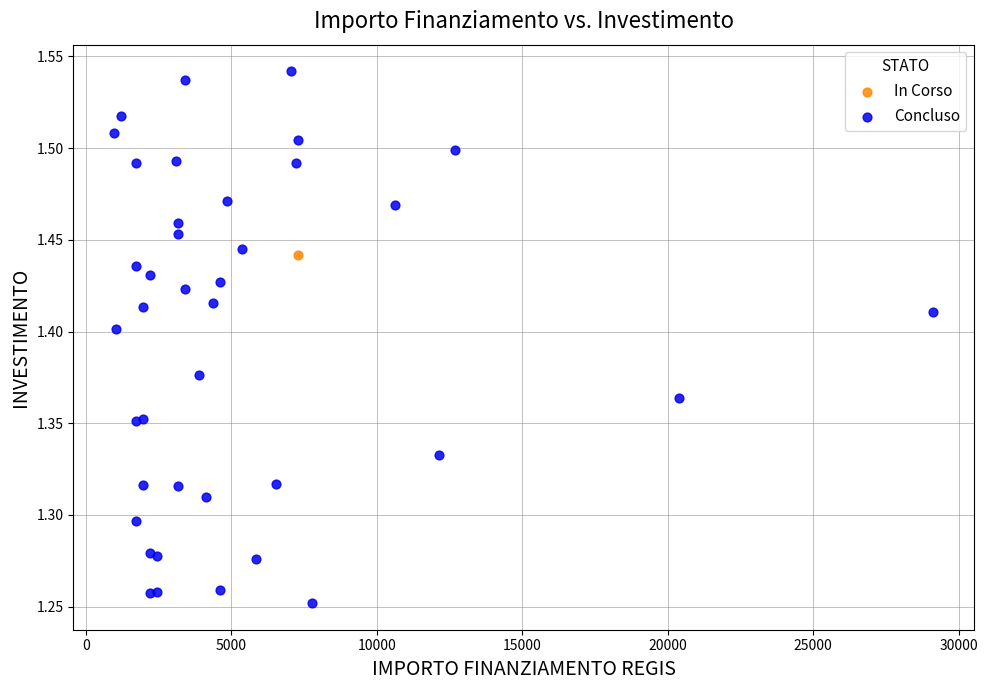

What are all the series names shown in the legend?

In Corso, Concluso